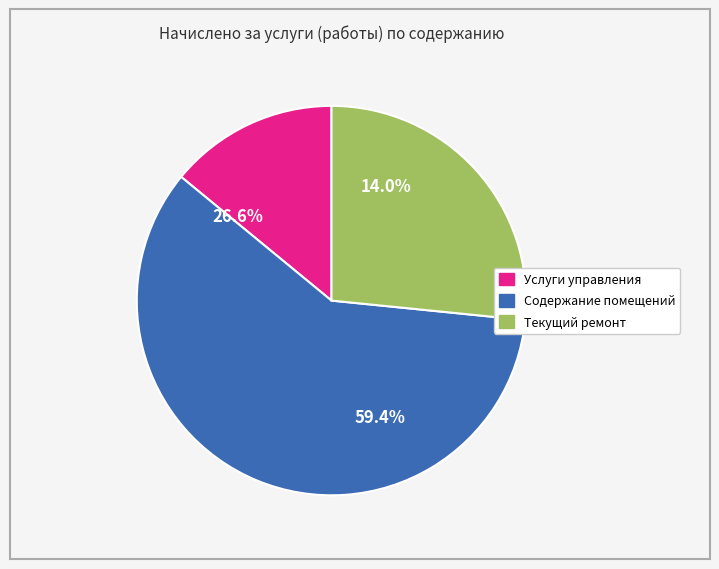

Combined, what portion of the pie is Содержание помещений and Услуги управления?

73.4%